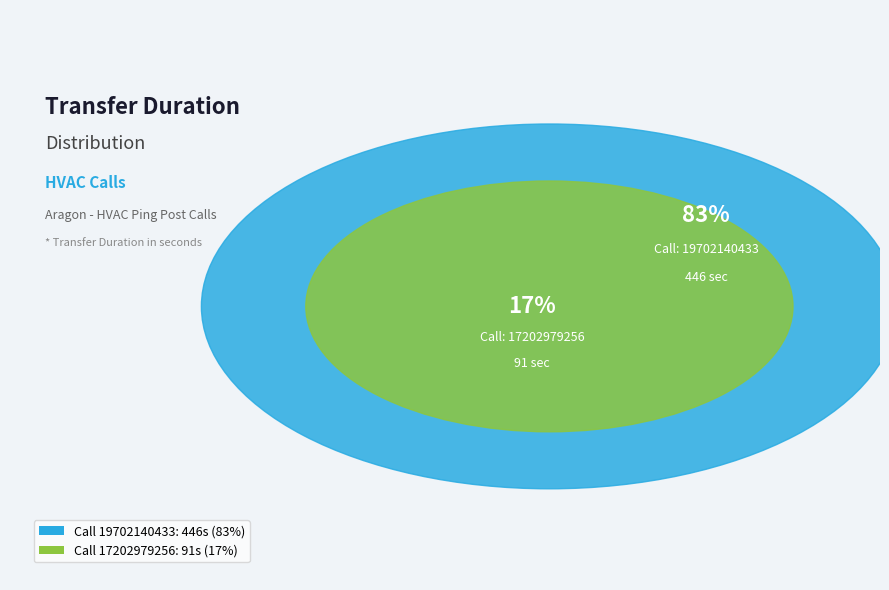

True or false: 19702140433 accounts for 68% of the total.

False